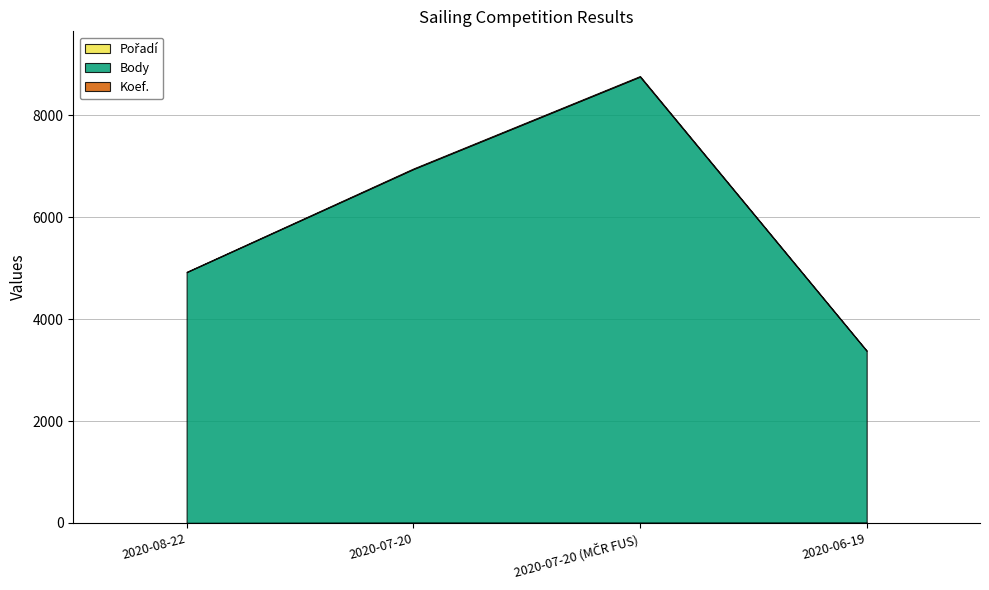

Which series has the widest spread of values?

Body